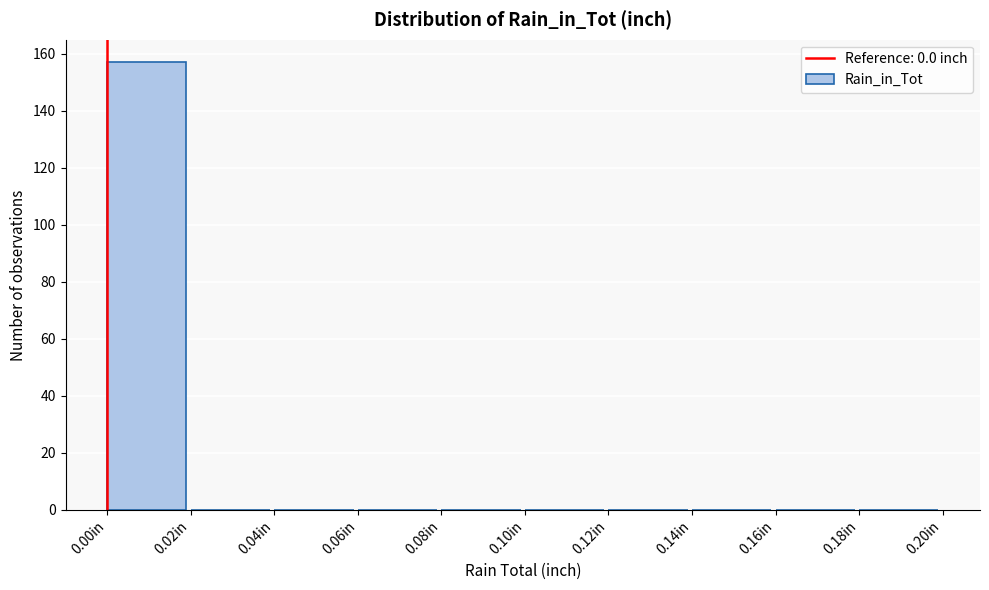

How tall is the bar that spans 0.00 to 0.02 on the x-axis? The values are not printed on the chart, so give them approximately, as read against the axis.

158